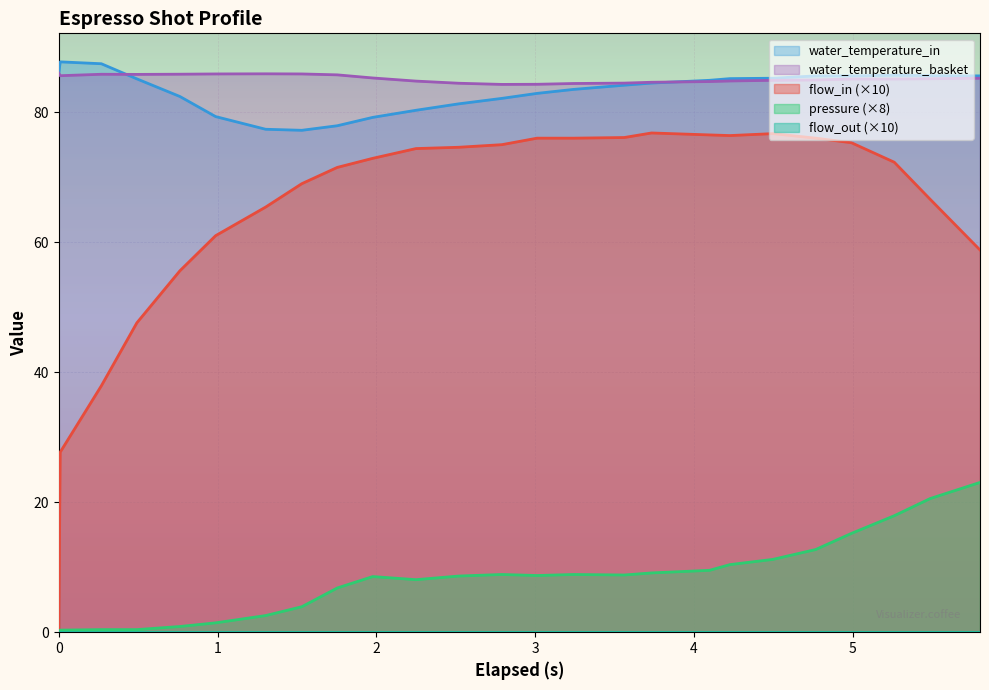

True or false: pressure (×8) and water_temperature_basket intersect in this chart.

False